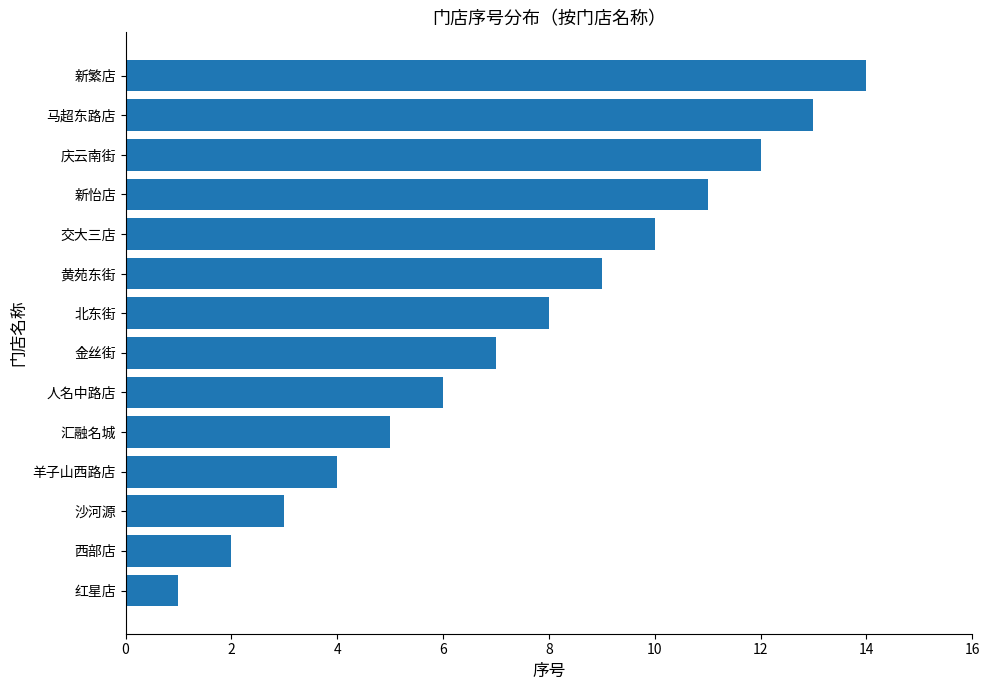

What is the sum of all values?

105